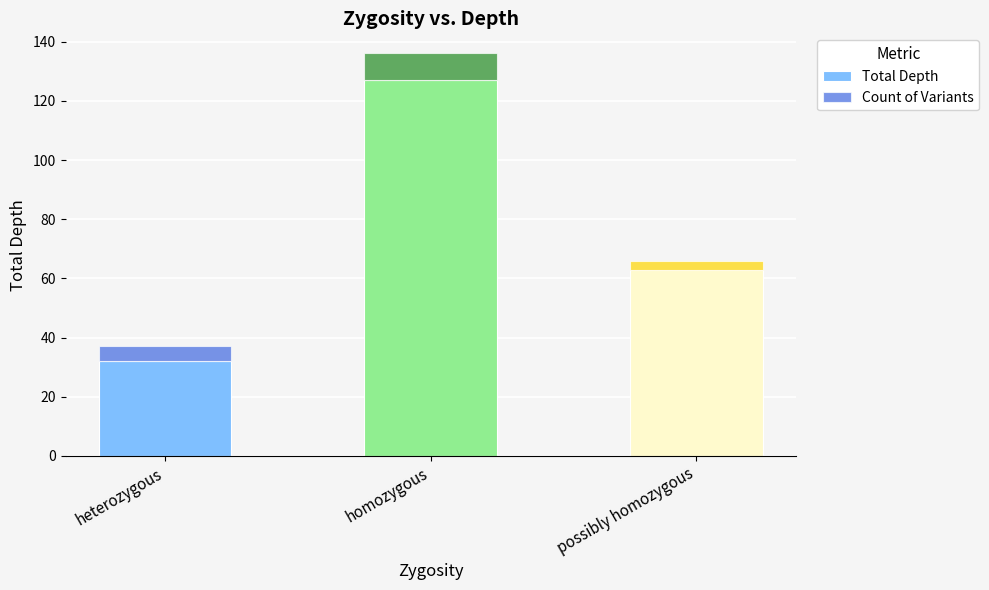

Count the number of data series in this chart.

2